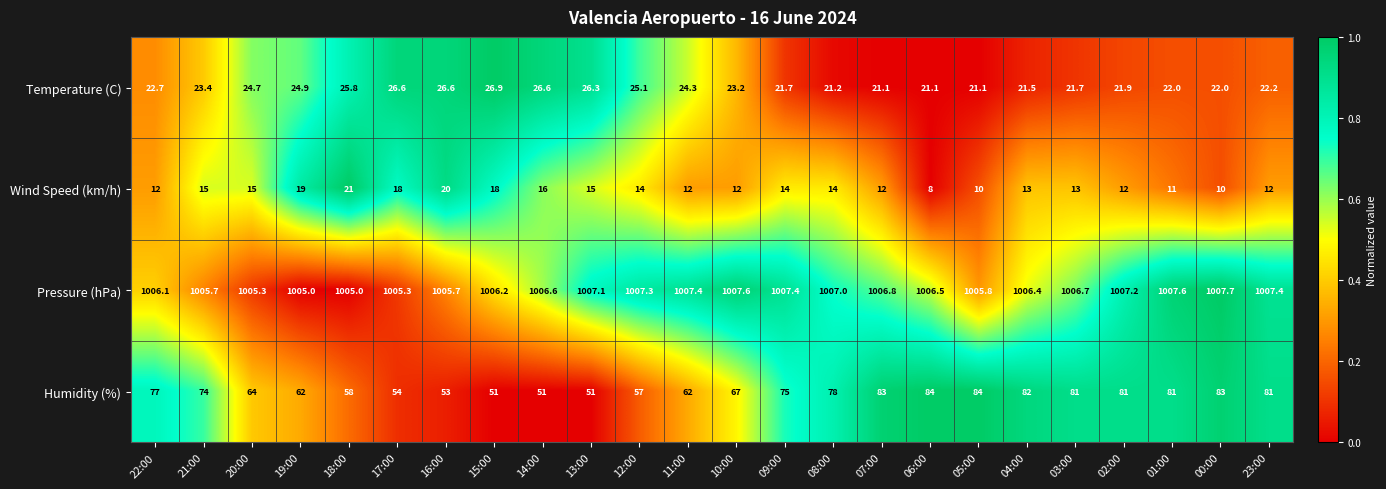

Which category has the highest value across all series?

00:00